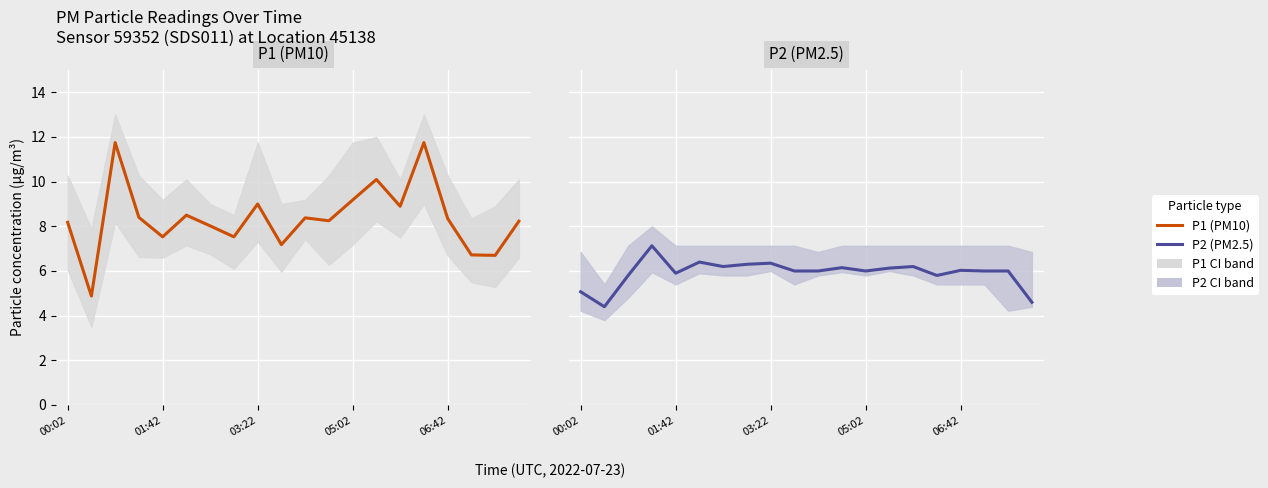

Is it true that P2 equals 5.9 at 01:42?

True